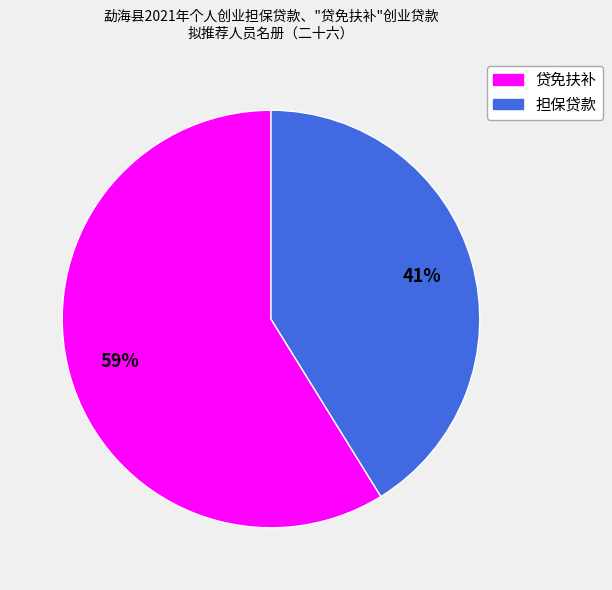

To the nearest percent, what is the combined percentage of 担保贷款 and 贷免扶补?

100%